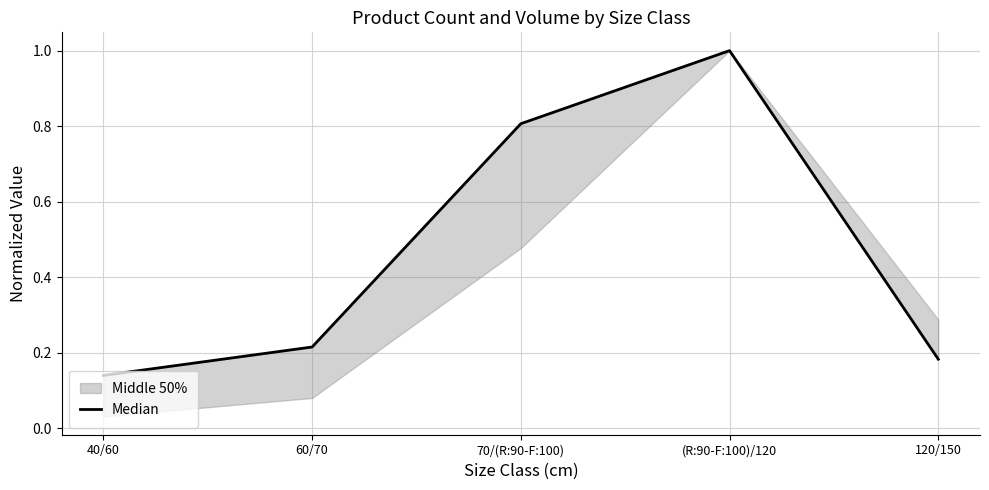

Reading left to right, what are all the values shown in this chart?

0.1	0.2	0.8	1.0	0.2